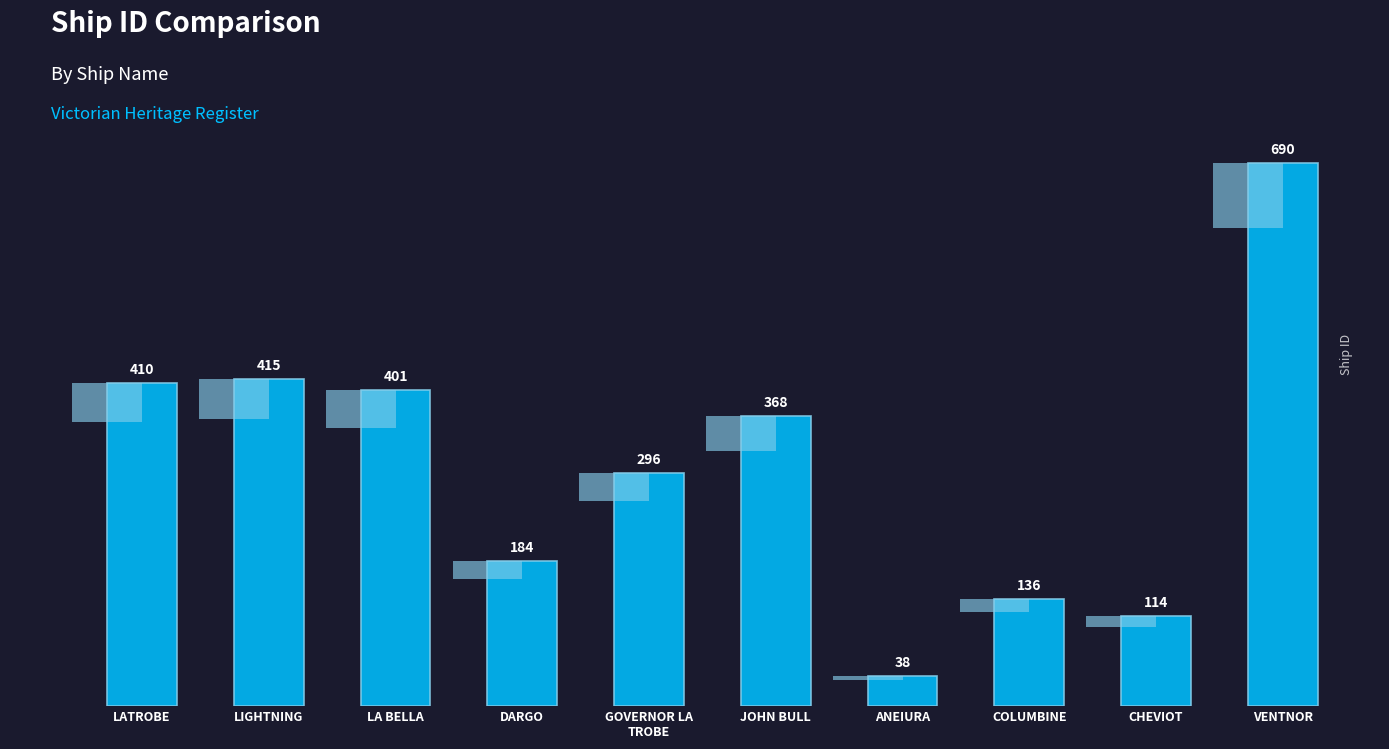

Between VENTNOR and DARGO, which is larger?

VENTNOR